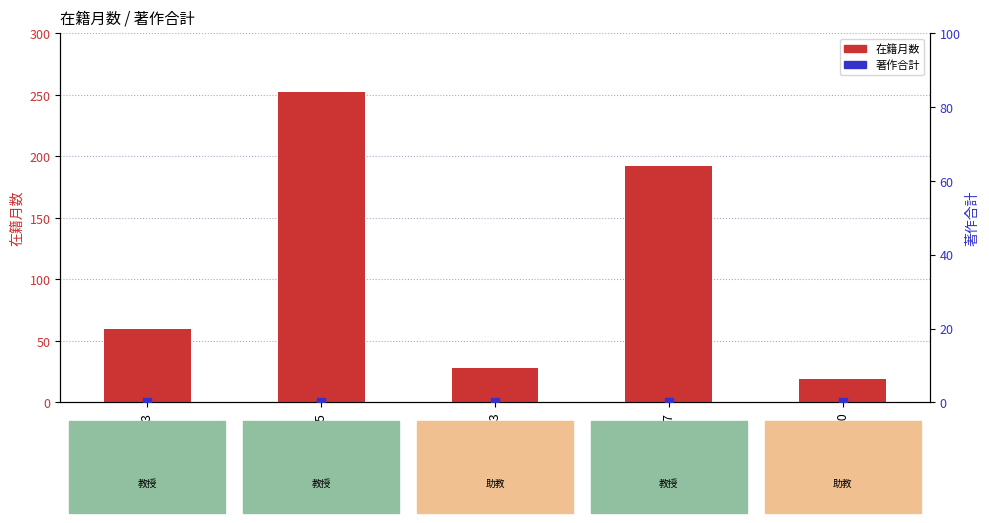

Which series reaches the maximum Y coordinate?

在籍月数